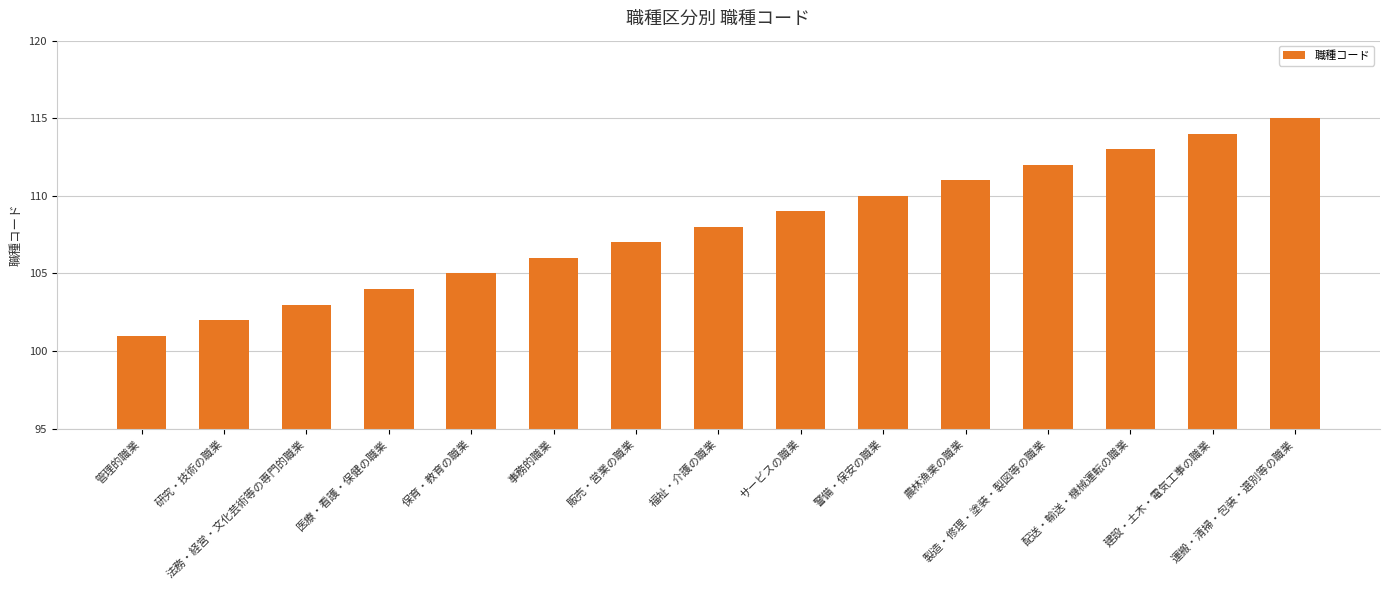

What is the average value?

108